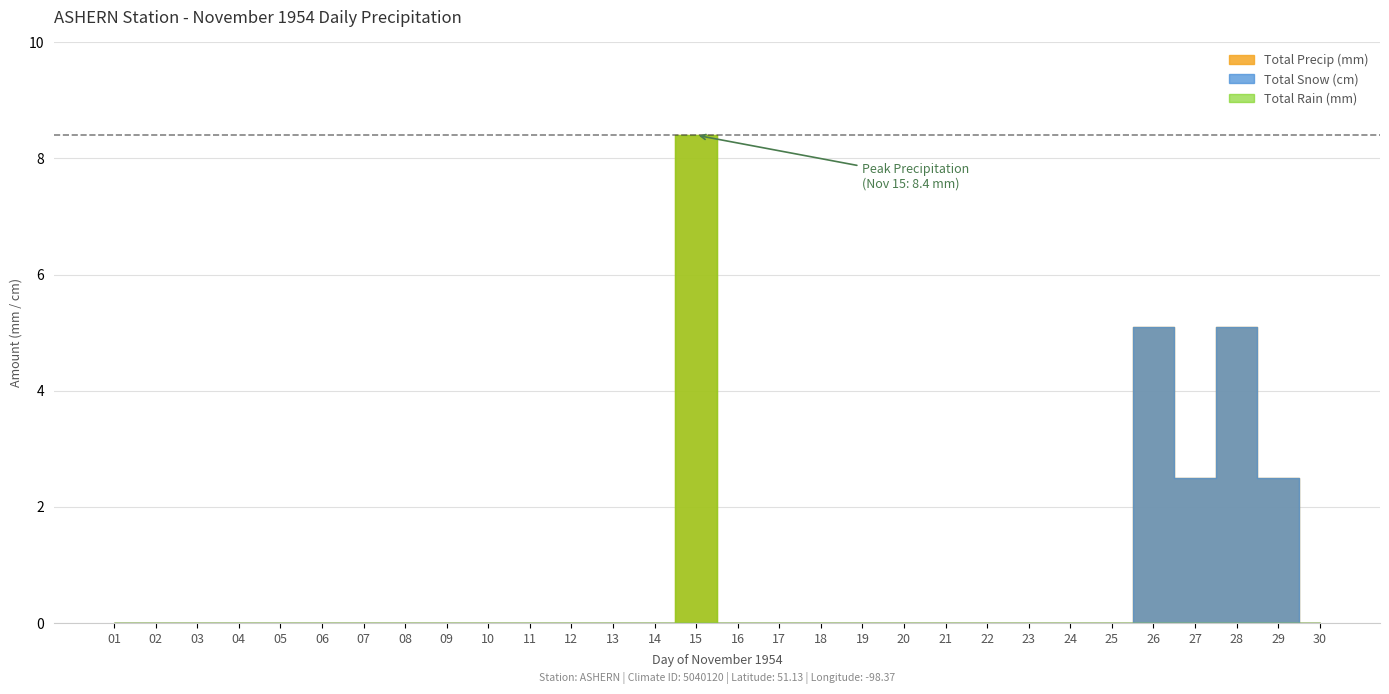

Between 05 and 08, which is larger?

05